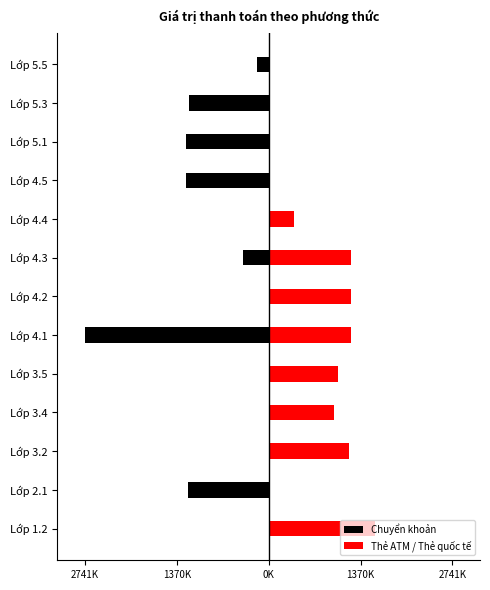

At Lớp 3.2, list the series in order from smallest to largest.

Chuyển khoản, Thẻ ATM / Thẻ quốc tế